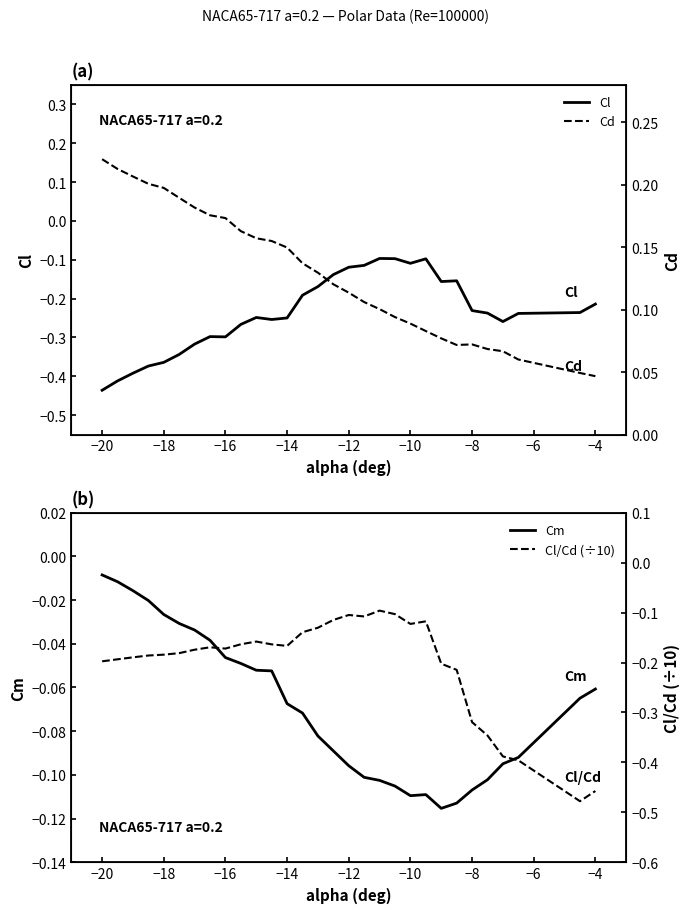

The Cm series shows -0.0 at −12. True or false?

False